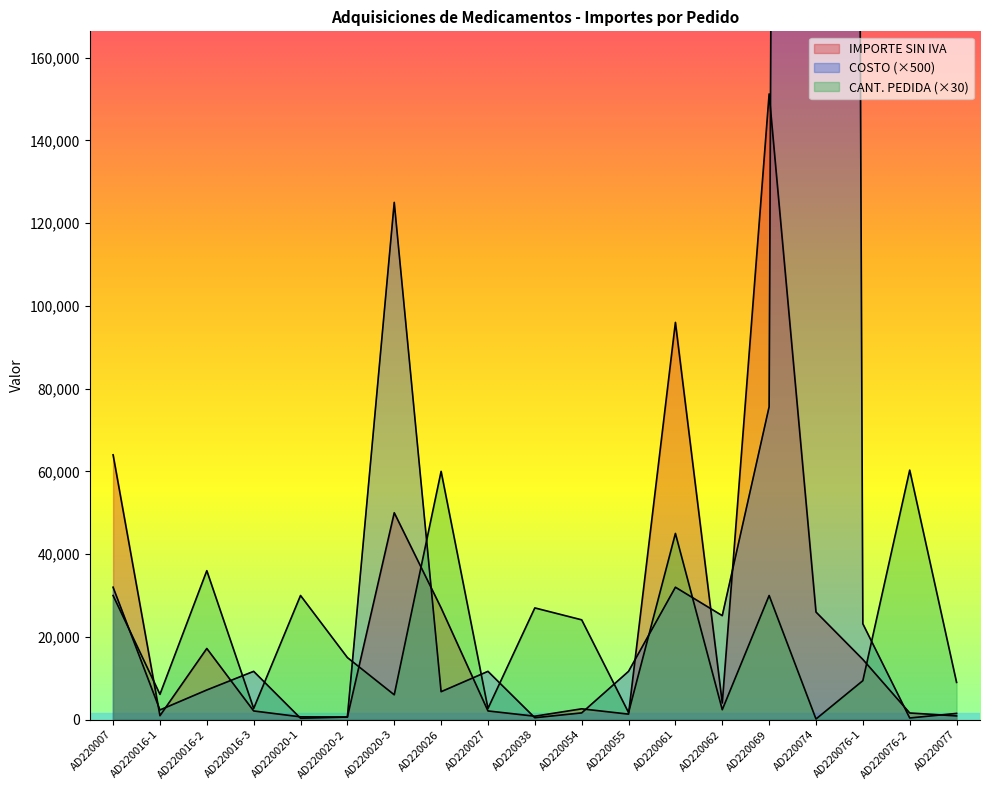

Which series has the largest total across all categories?

COSTO